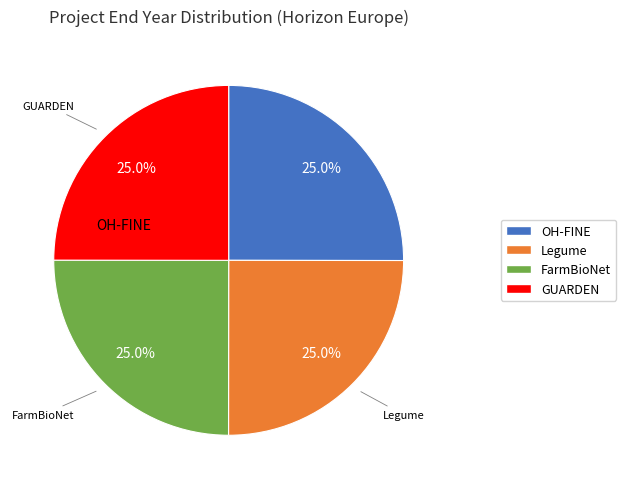

Does any single category account for the majority?

No